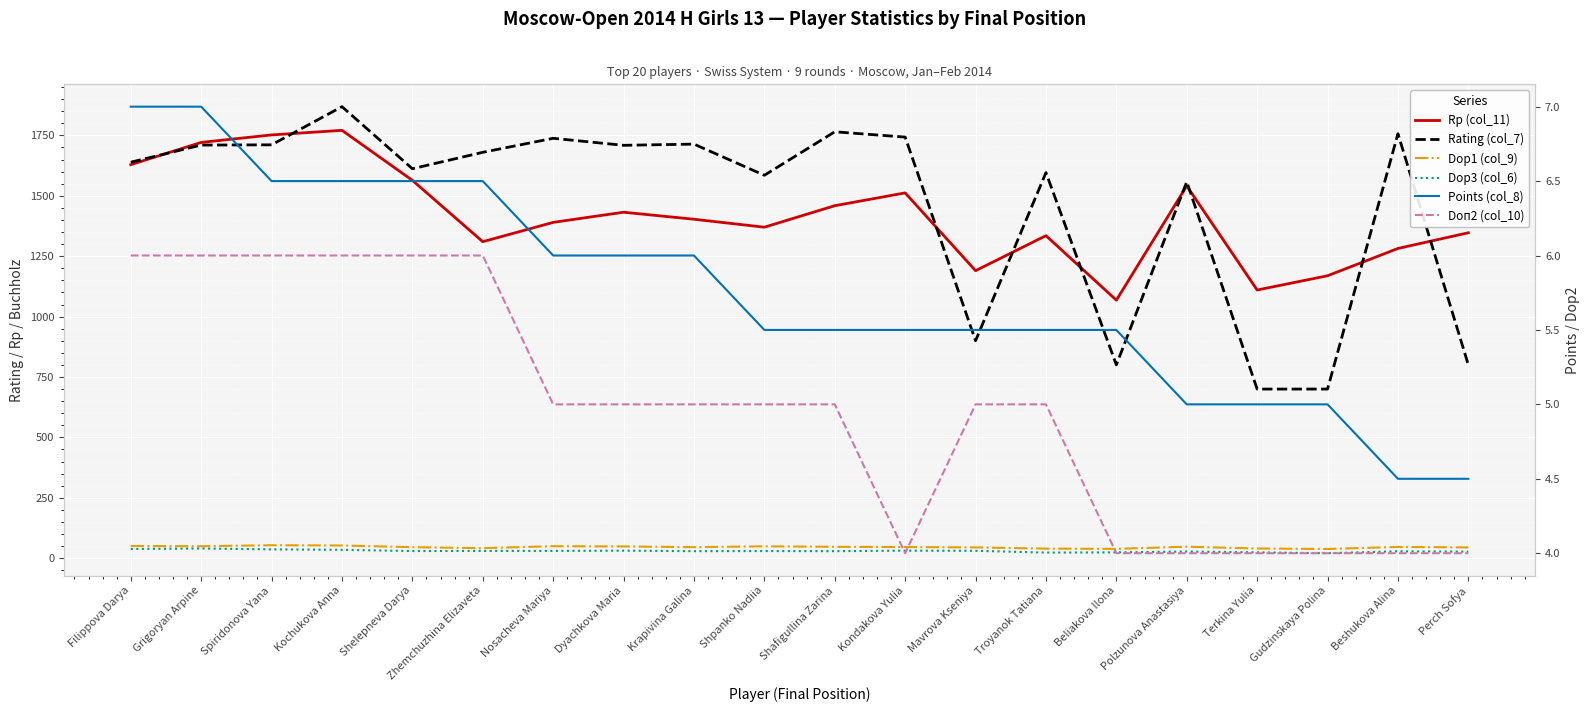

What is the sum of the Dop1 (col_9) values at Polzunova Anastasiya and Kochukova Anna?

100.0